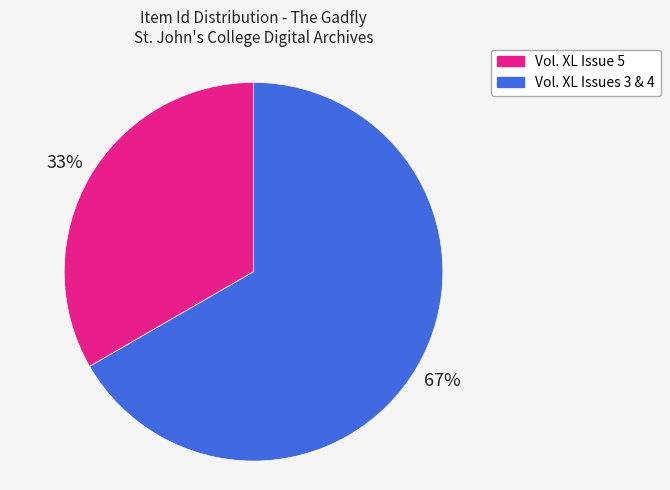

The Vol. XL Issues 3 & 4 slice represents 56% of the pie. True or false?

False